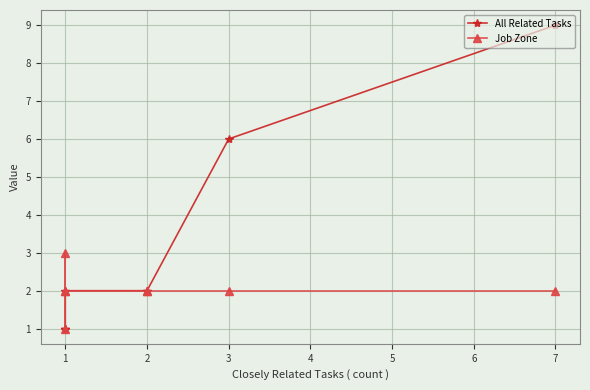

True or false: Job Zone has a value of 3 at 1.

False